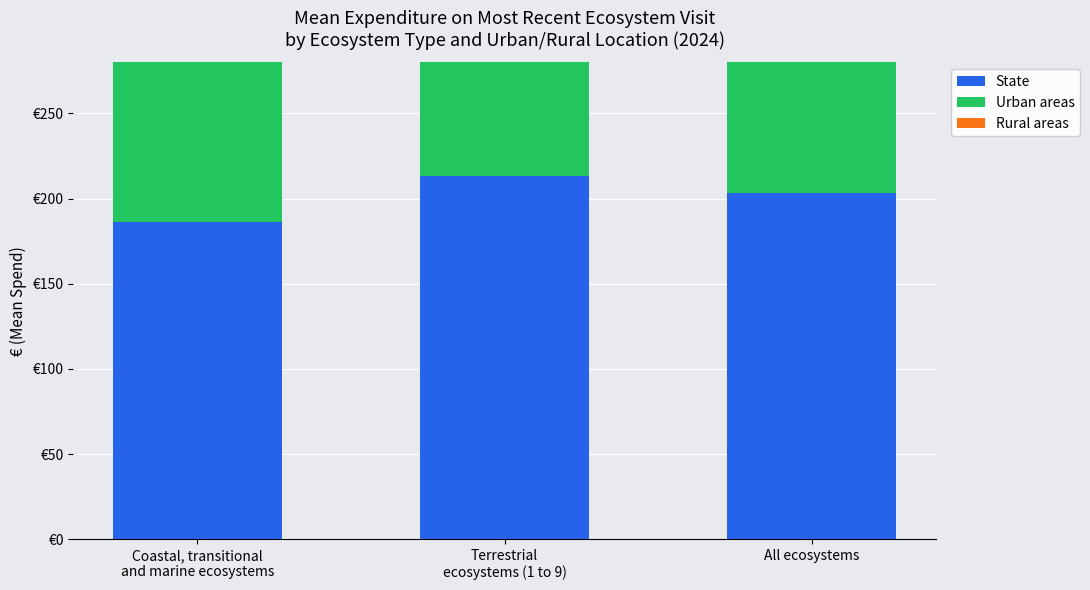

Rank the series by their average value, from lowest to highest.

Rural areas, State, Urban areas